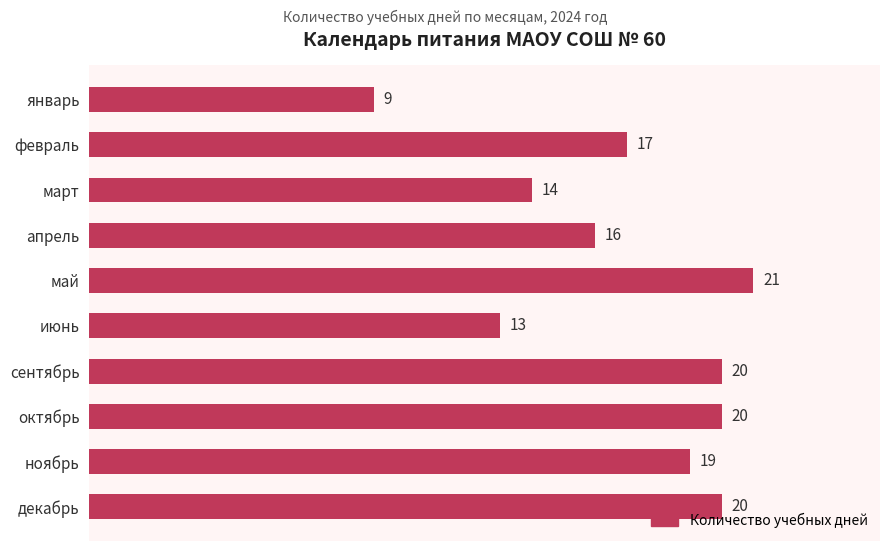

Where is the data nearest to the value 15?

март